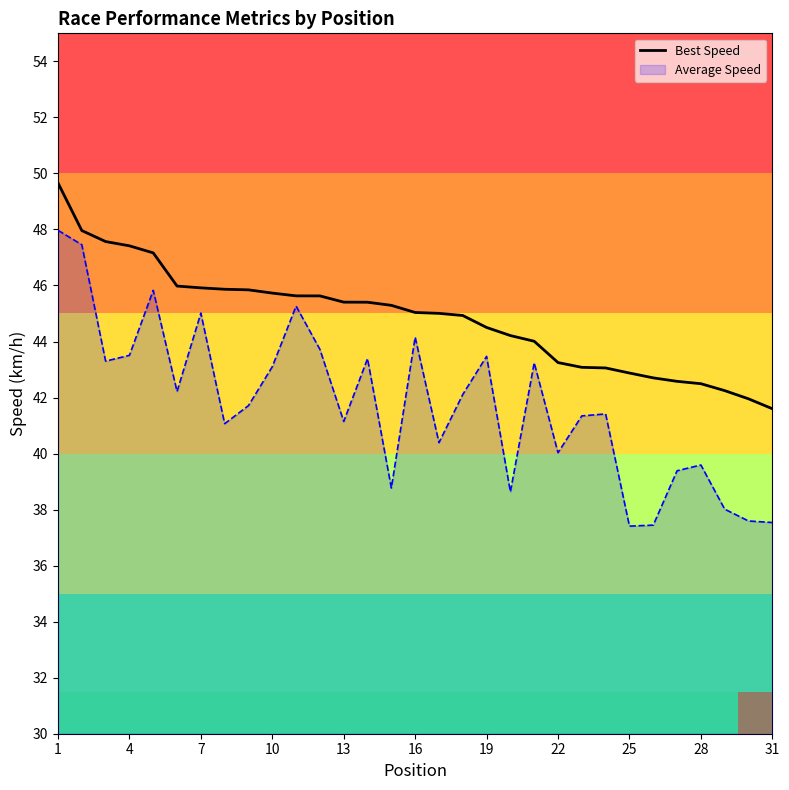

Rank the series by their average value, from highest to lowest.

Best Speed, Average Speed